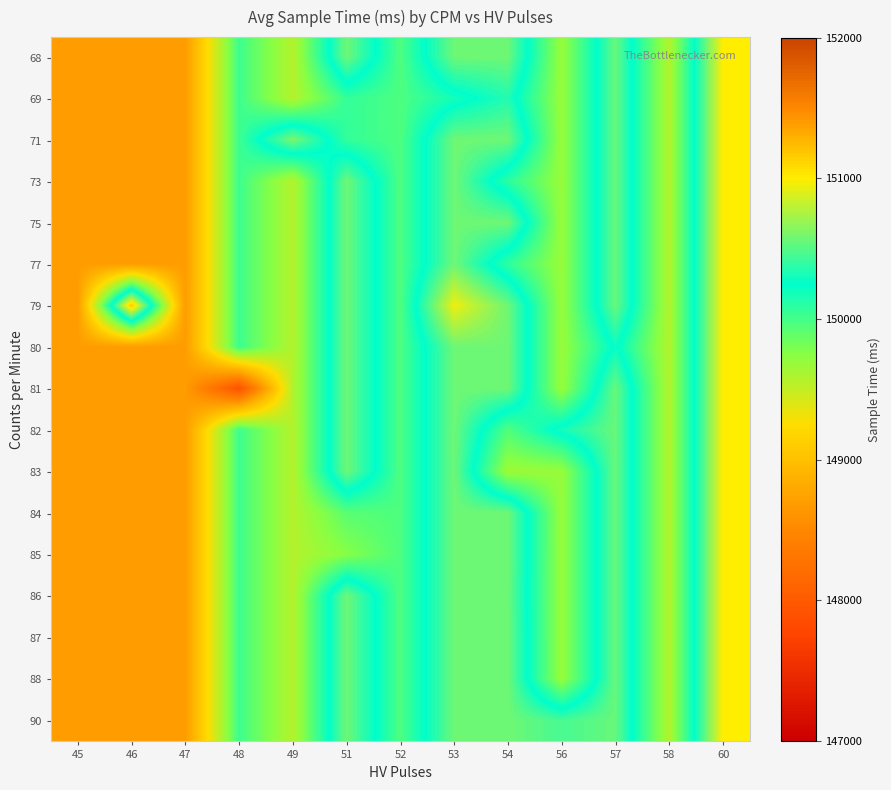

Which has a higher value, 45 or 57?

57